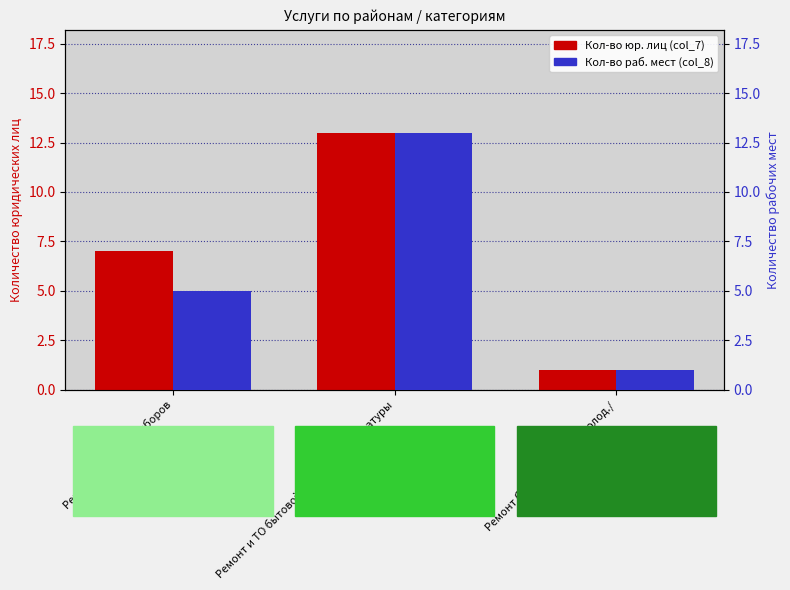

At how many categories does at least one series exceed 11?

1